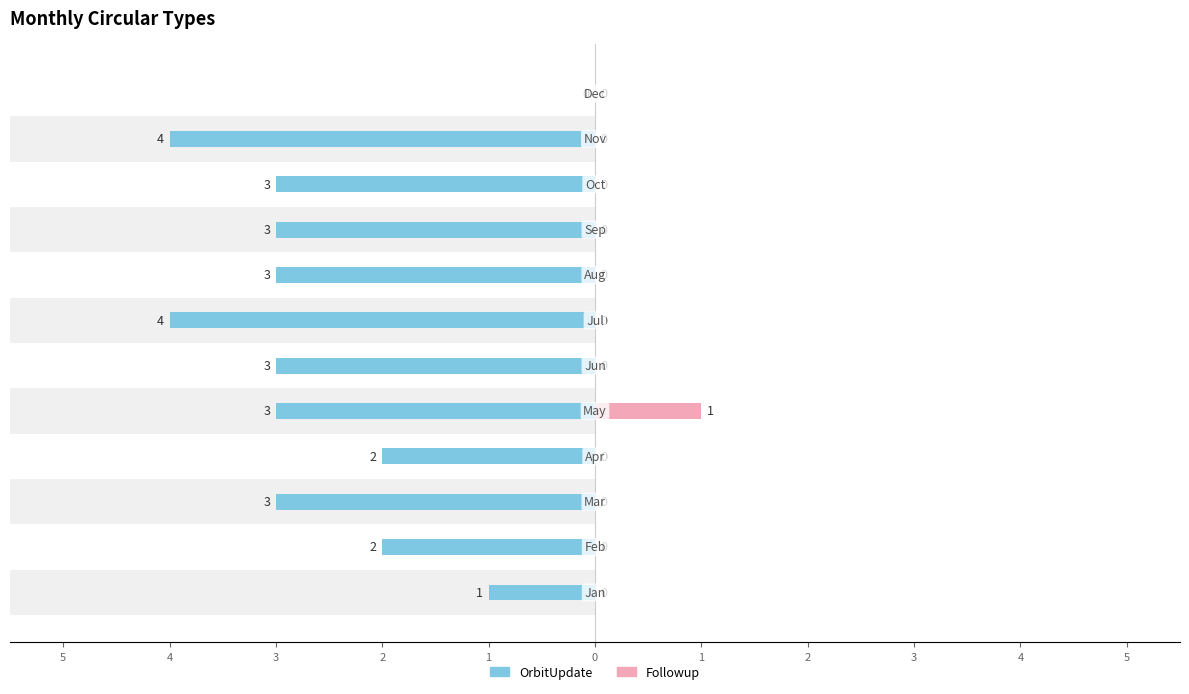

Read the Followup value at 1.

1